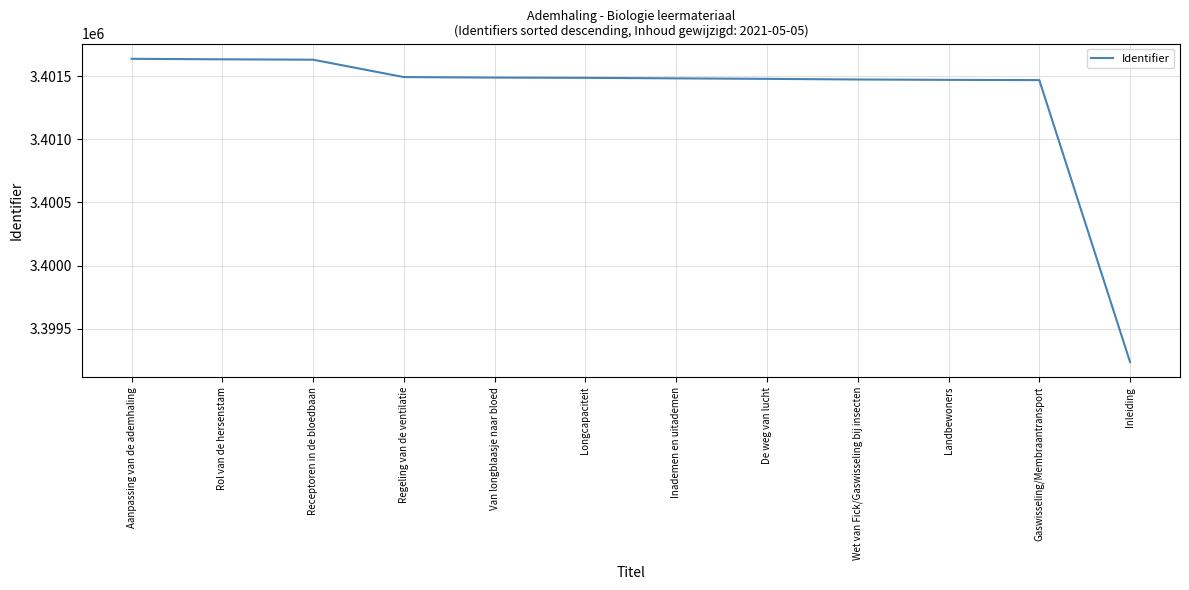

What is the sum of all values?

40816004